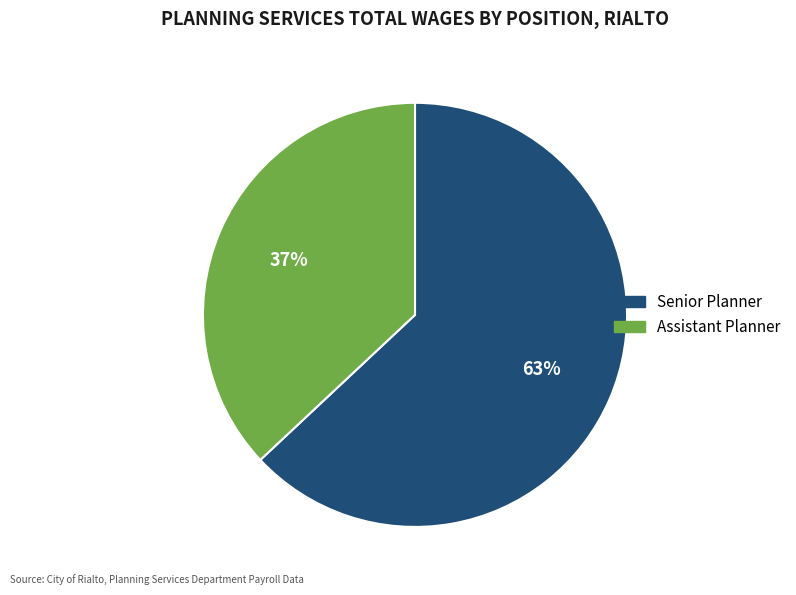

The Assistant Planner slice represents 37% of the pie. True or false?

True